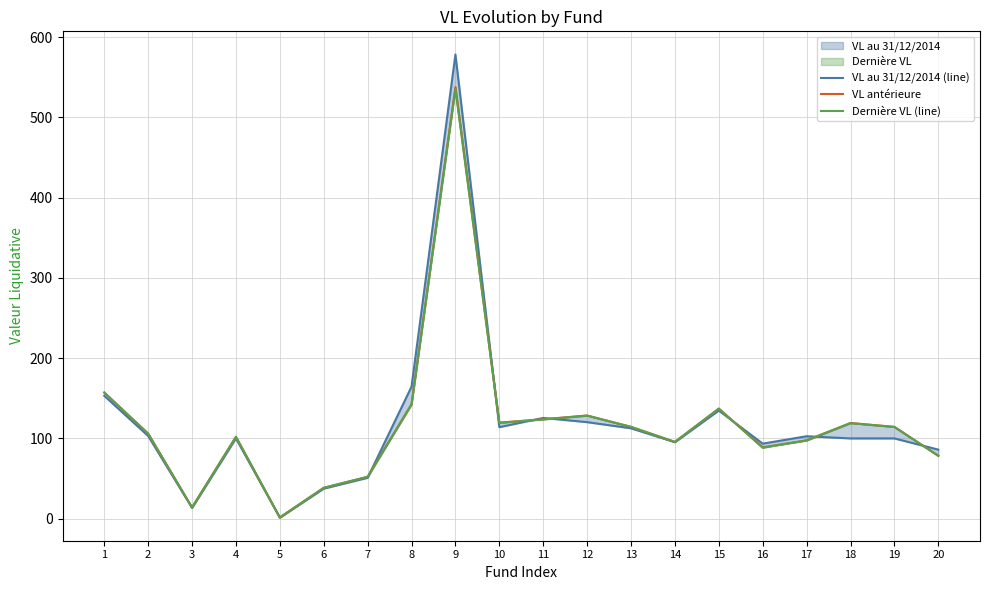

What is the value of the VL au 31/12/2014 (line) point at the 17th from the left?

102.7